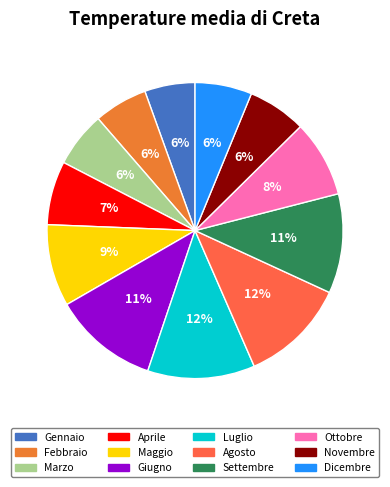

Does any single category account for the majority?

No